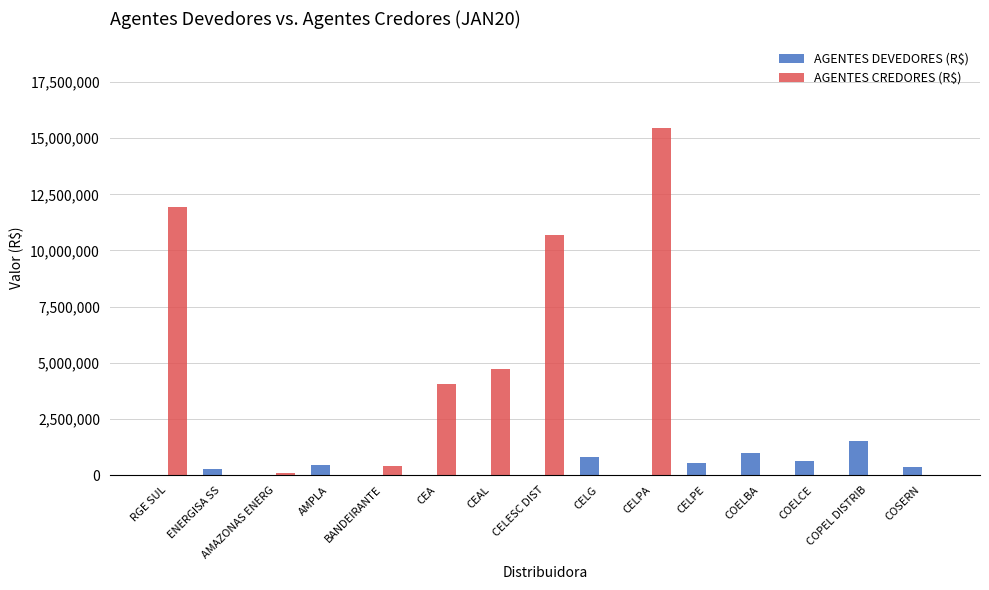

Which series has the widest spread of values?

AGENTES CREDORES (R$)